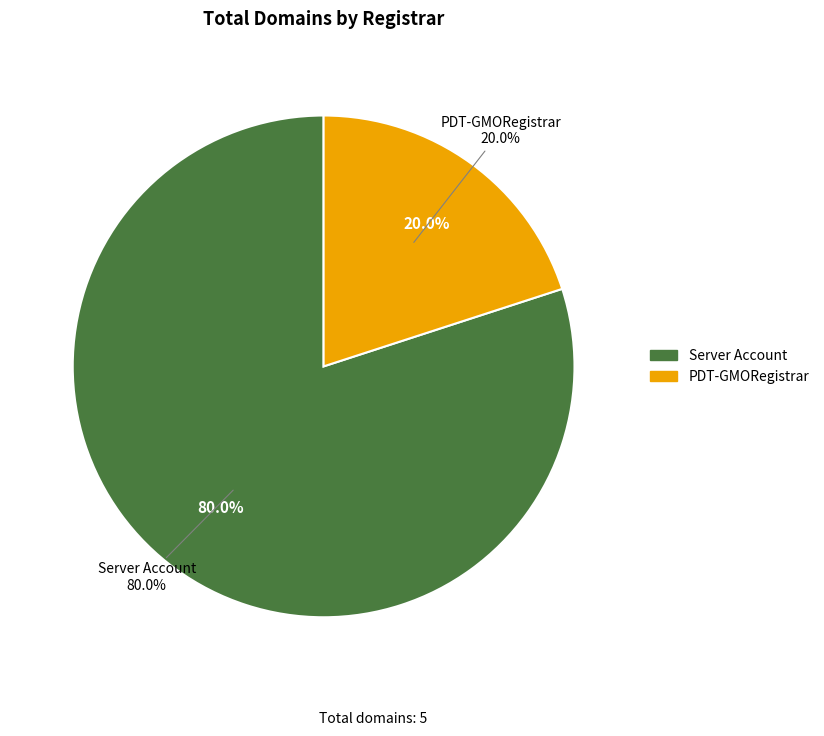

How many slices are in this pie chart?

2